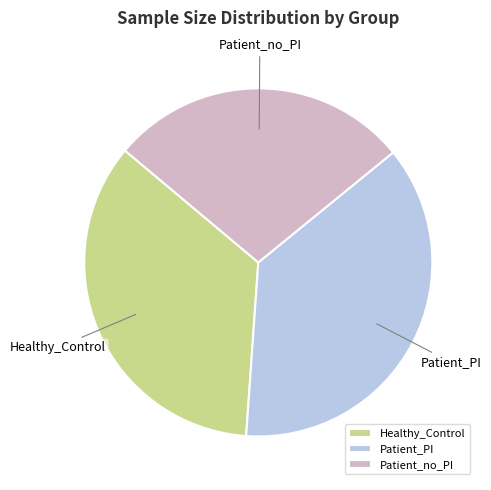

True or false: Patient_no_PI accounts for 20% of the total.

False